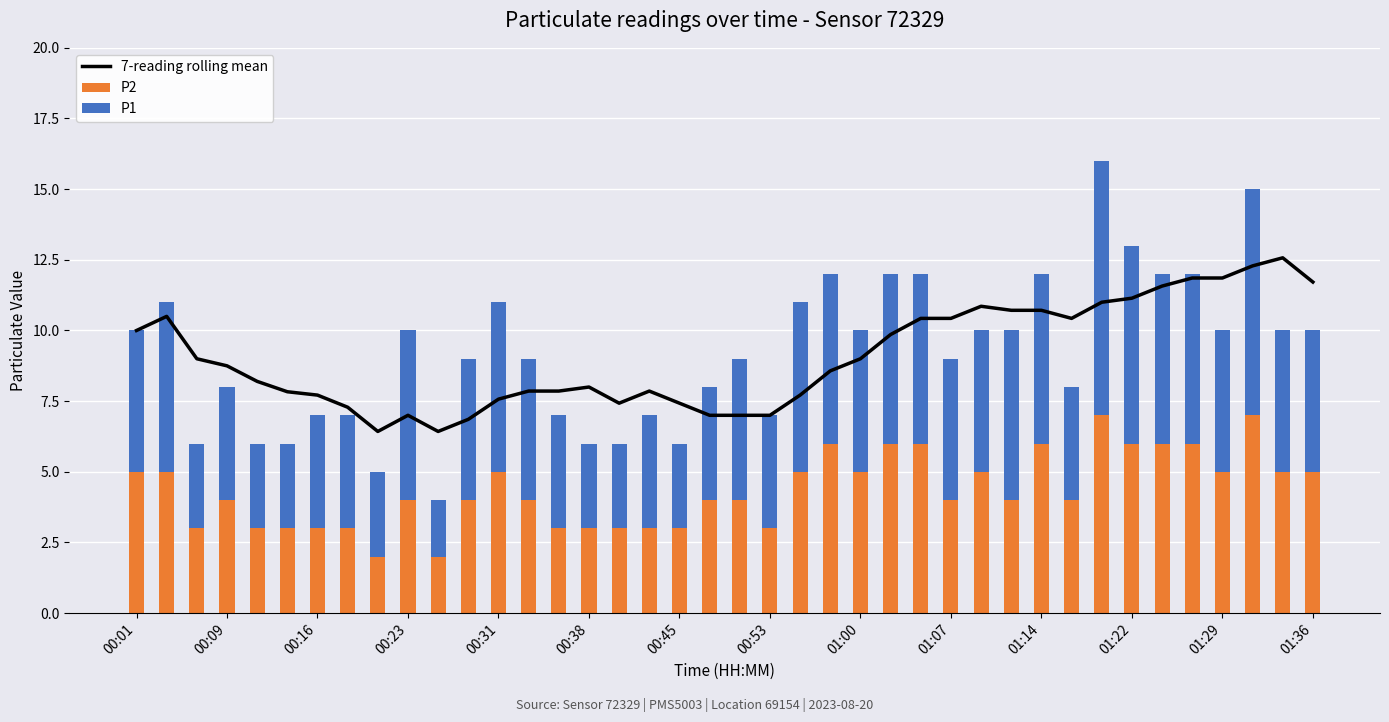

What is the average value of the P2 series?

4.3